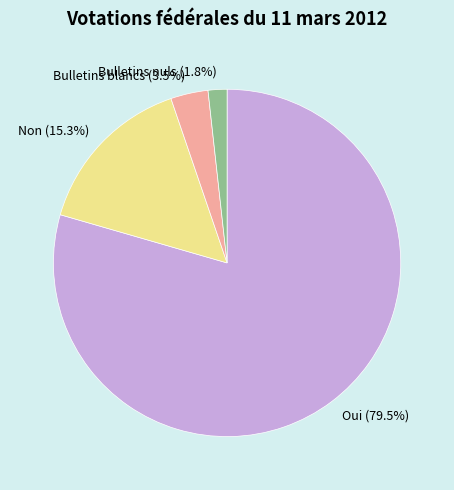

Do Oui and Non together represent more than half of the pie?

Yes